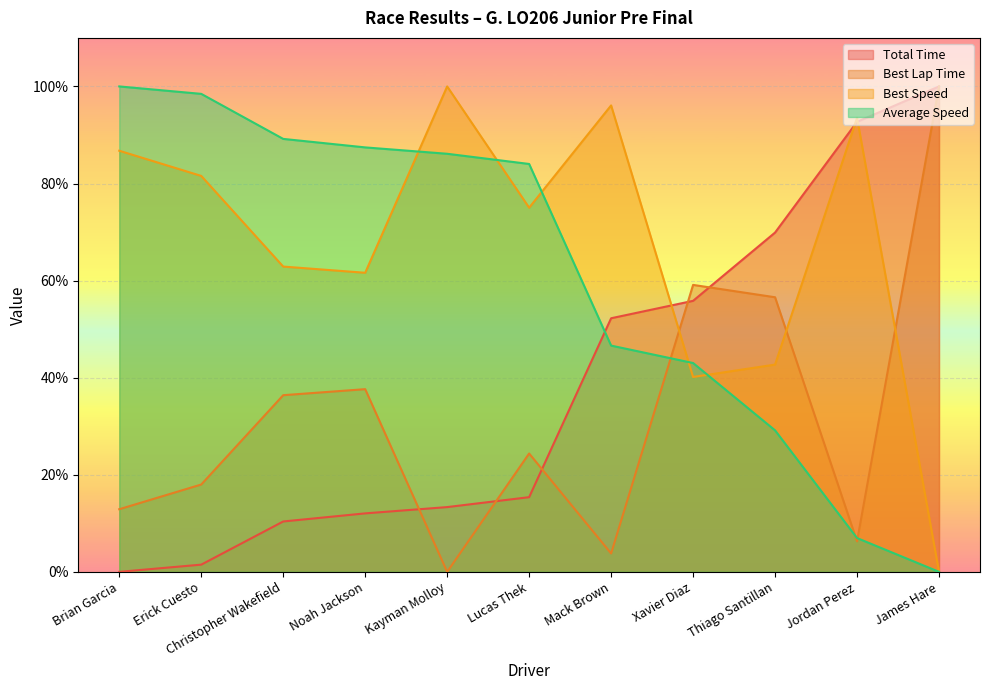

Count the number of data series in this chart.

4